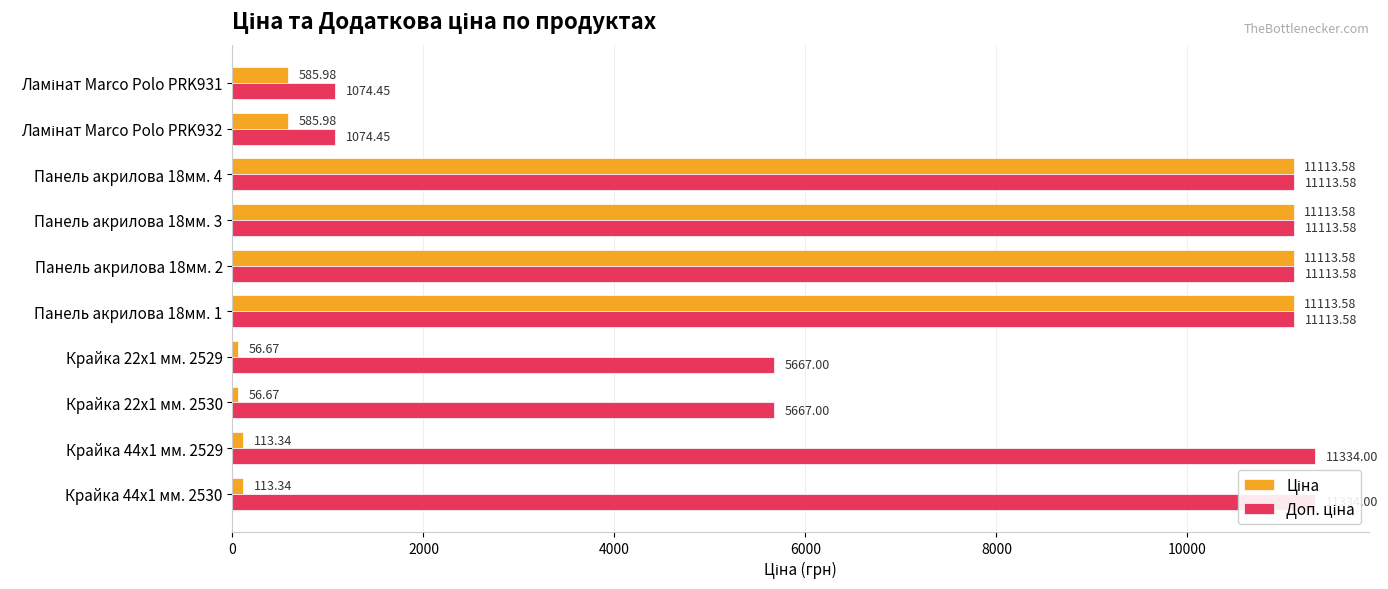

How many bars are there in total?

20